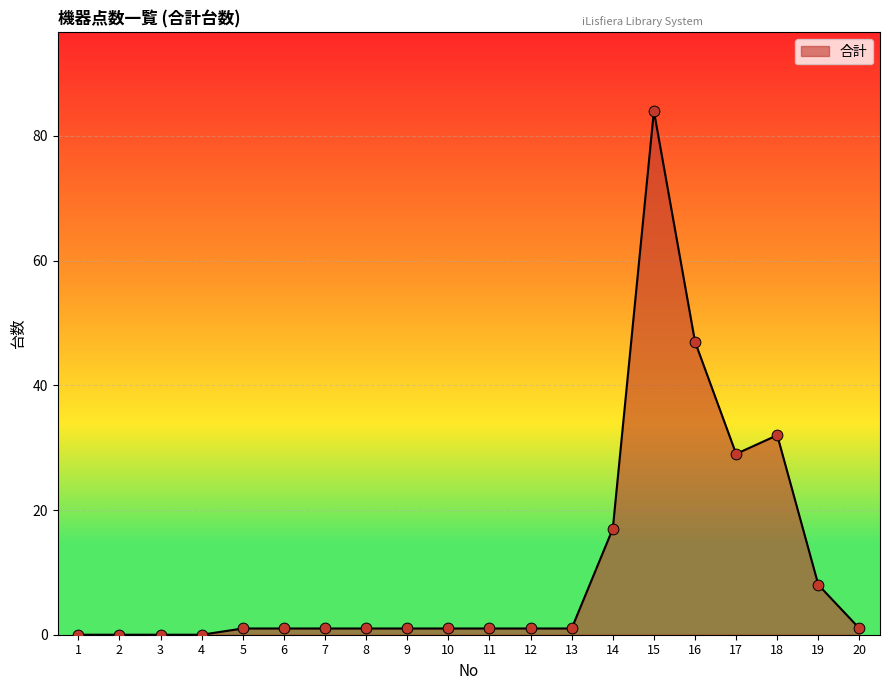

Between 4 and 14, which is larger?

14